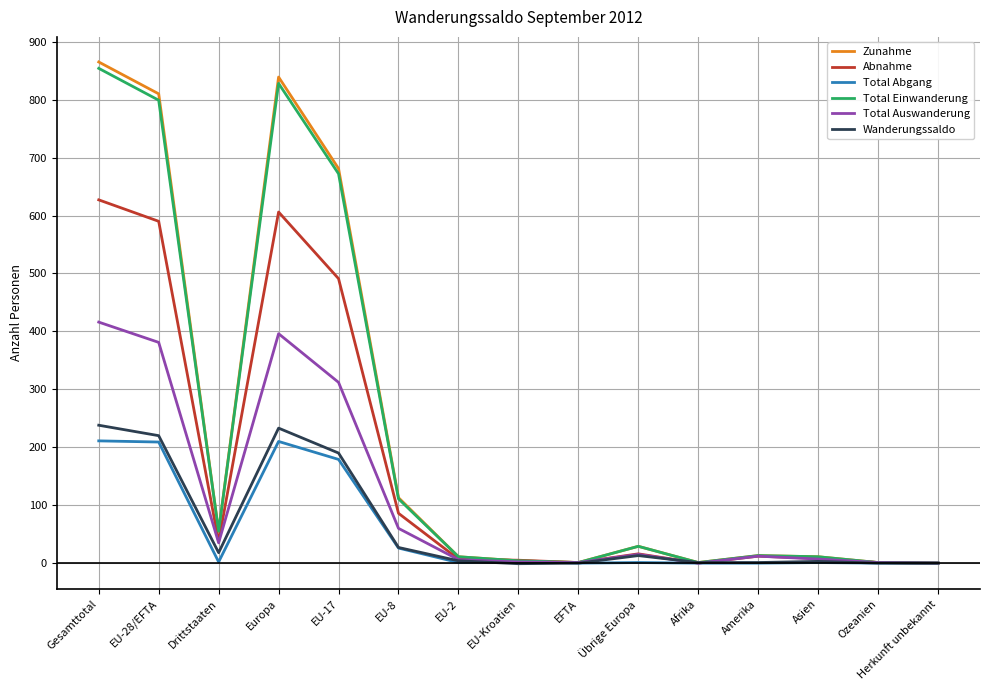

What is the sum of all Total Abgang values?

843